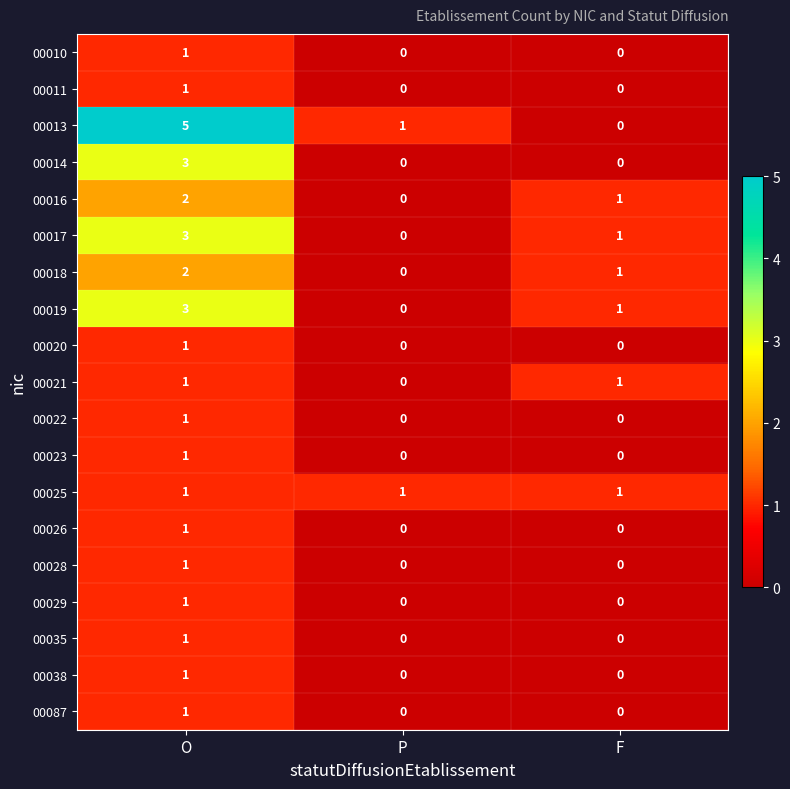

How many data points does each series have?

3